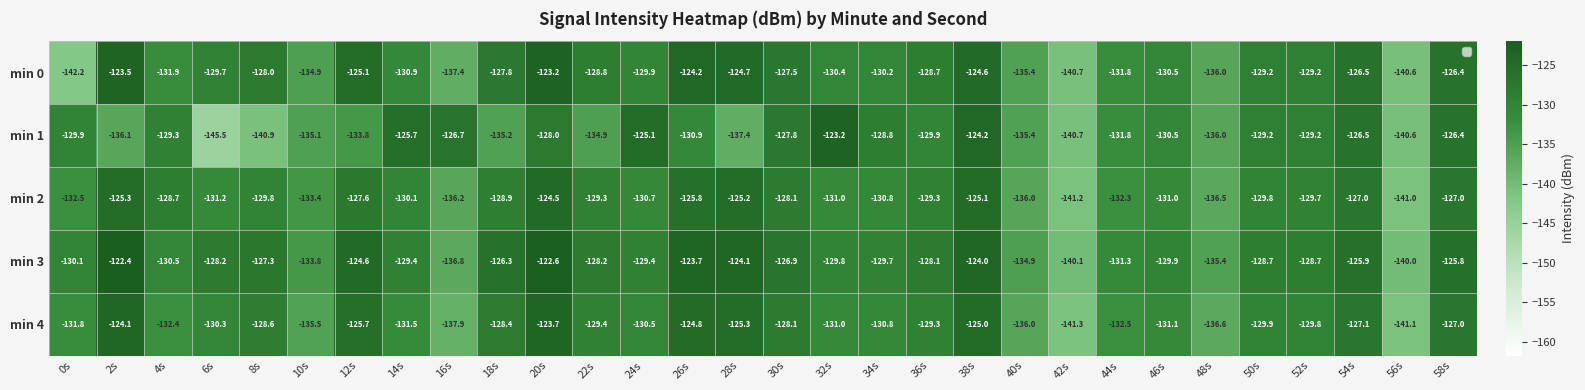

How many distinct data groups are displayed?

5